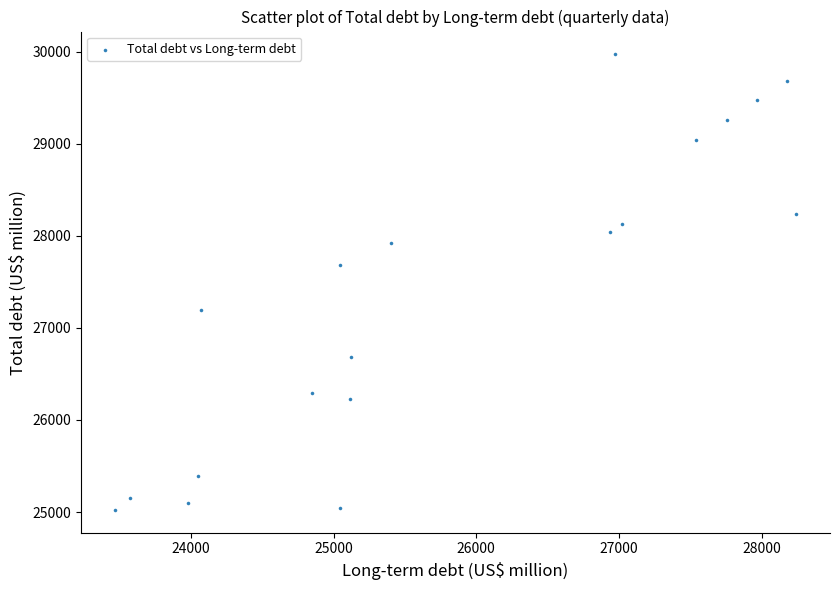

What is the range of Y values (max minus min)?

4948